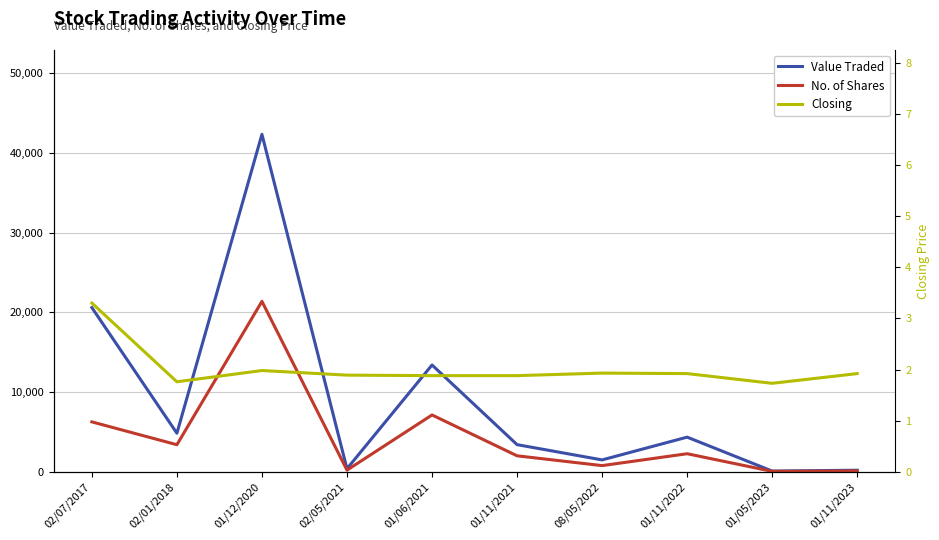

True or false: No. of Shares and Closing intersect in this chart.

False